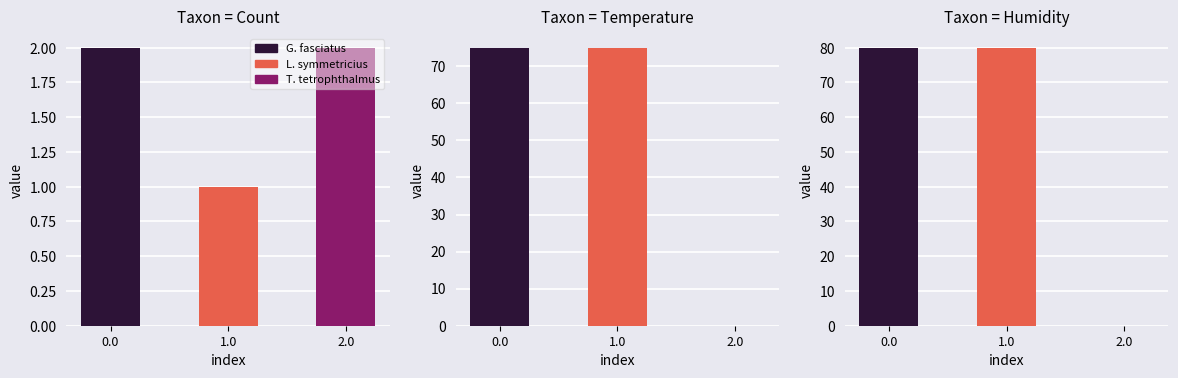

How many categories are shown in the chart?

3